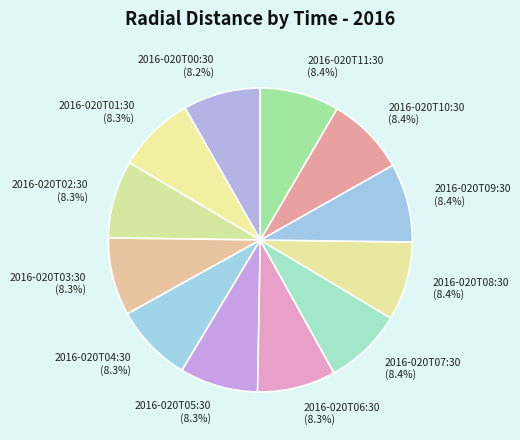

Combined, what portion of the pie is 2016-020T11:30 (8.4%) and 2016-020T10:30 (8.4%)?

16.8%